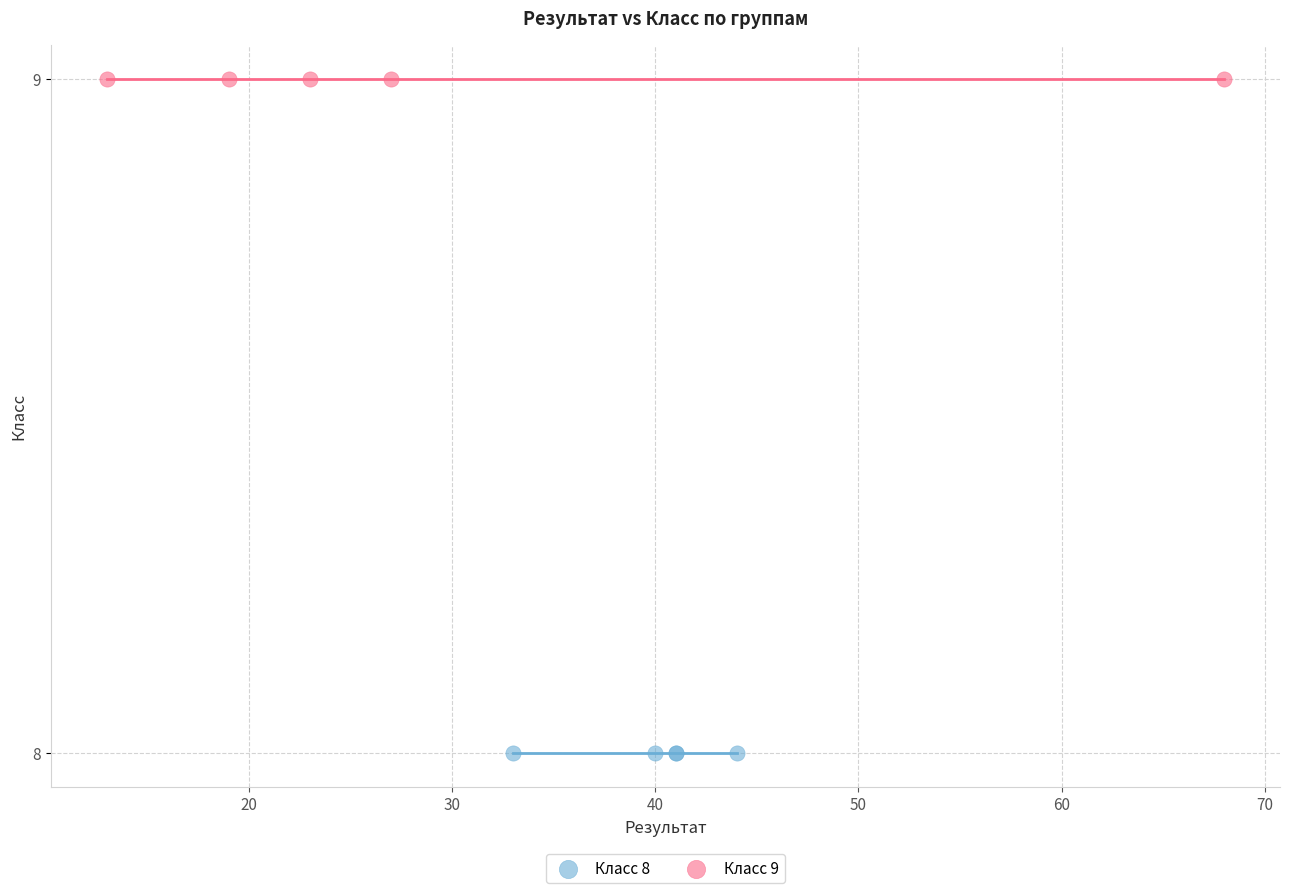

Which series contains the lowest Y value?

Класс 8